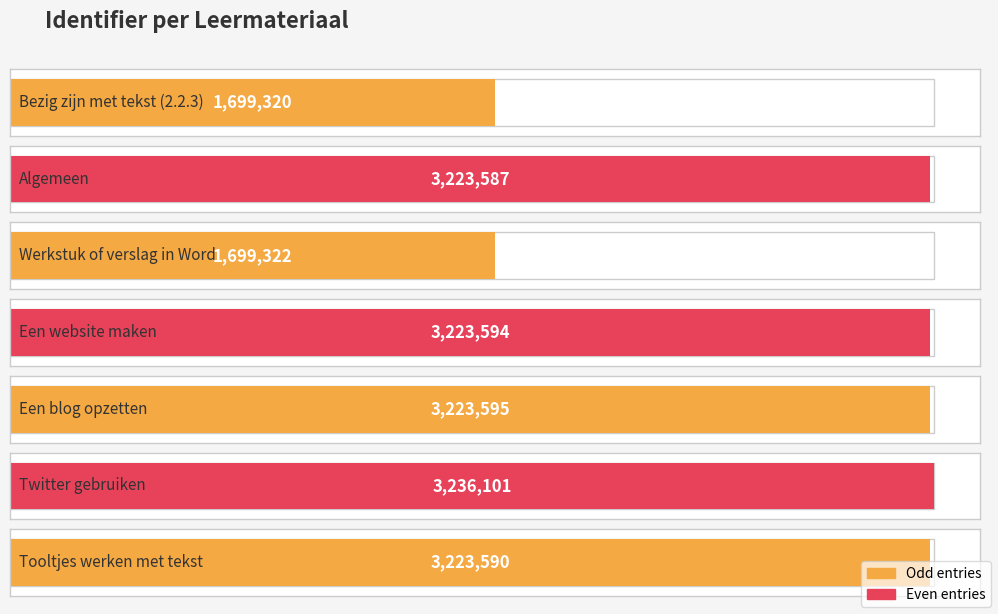

List the labels in order of value, largest first.

Twitter gebruiken, Een blog opzetten, Een website maken, Tooltjes werken met tekst, Algemeen, Werkstuk of verslag in Word, Bezig zijn met tekst (2.2.3)